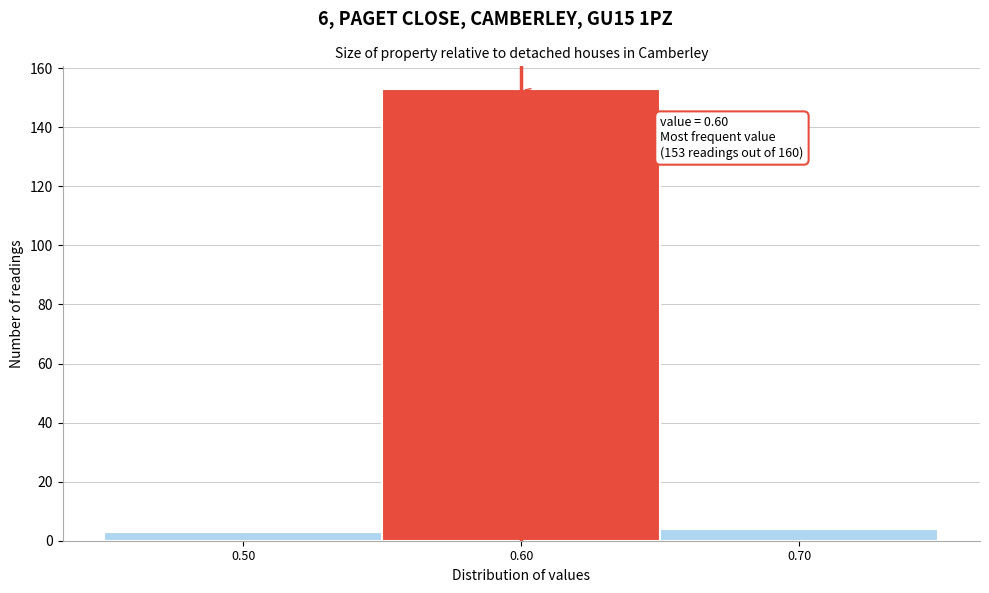

Which range on the x-axis has the tallest bar?

0.55 to 0.65